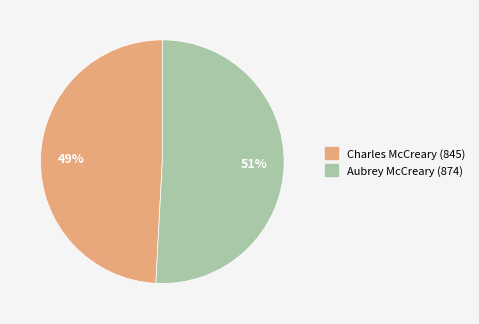

Rank the categories by value from highest to lowest.

Aubrey McCreary (874), Charles McCreary (845)